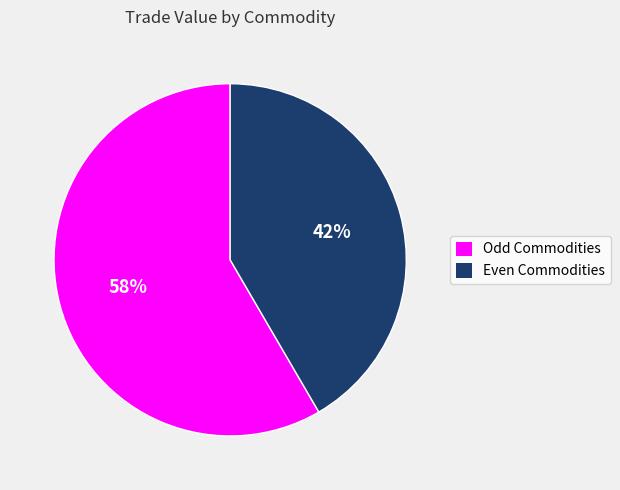

Is there any slice that represents more than half of the pie?

Yes